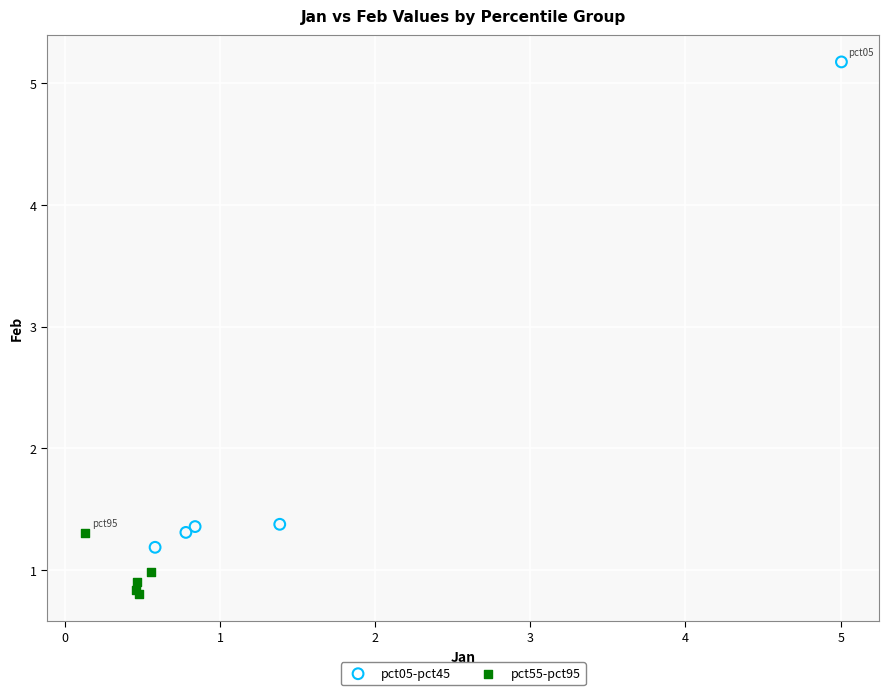

Which series has the widest spread of Y values?

pct05-pct45